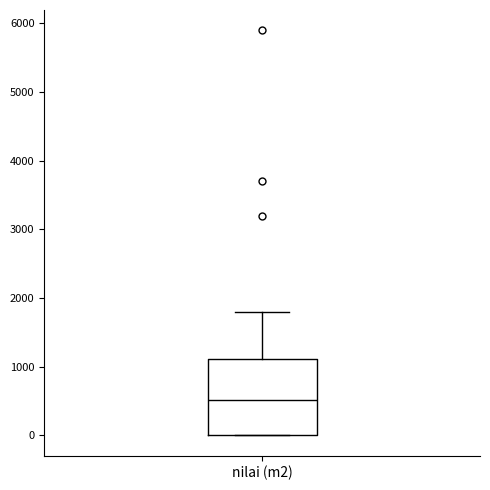

Transcribe this box plot: give where the median line is, the range the box spans, and where the two whiskers end, as read against the y-axis. The values are not printed on the chart, so give them approximately, as read against the axis.

median 500, box 0 to 1100, whiskers 0 to 1800